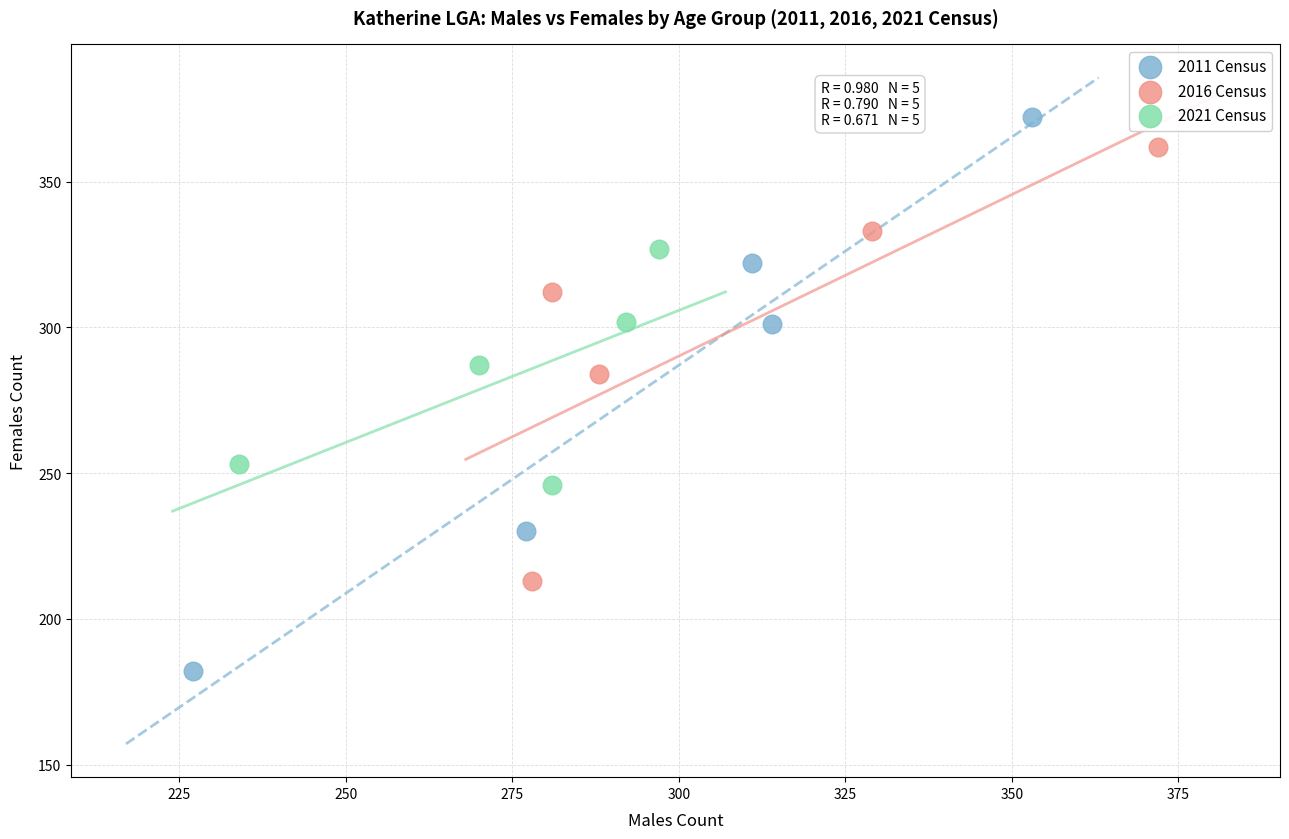

What are all the series names shown in the legend?

2011 Census, 2016 Census, 2021 Census